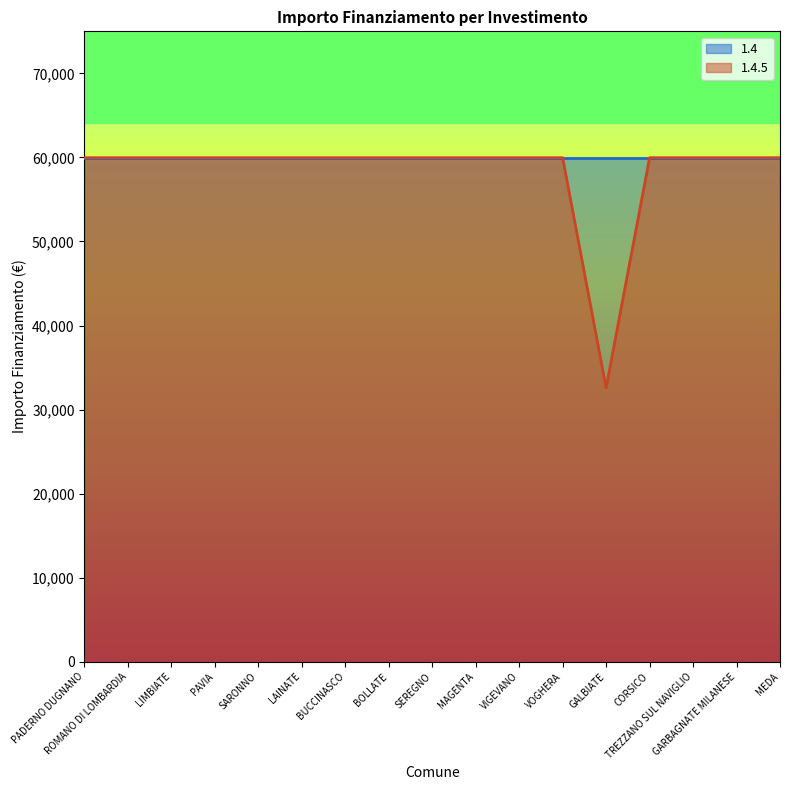

Reading left to right, transcribe all the data shown in this chart.

59966	59966	59966	59966	59966	59966	59966	59966	59966	59966	59966	59966	32589	59966	59966	59966	59966